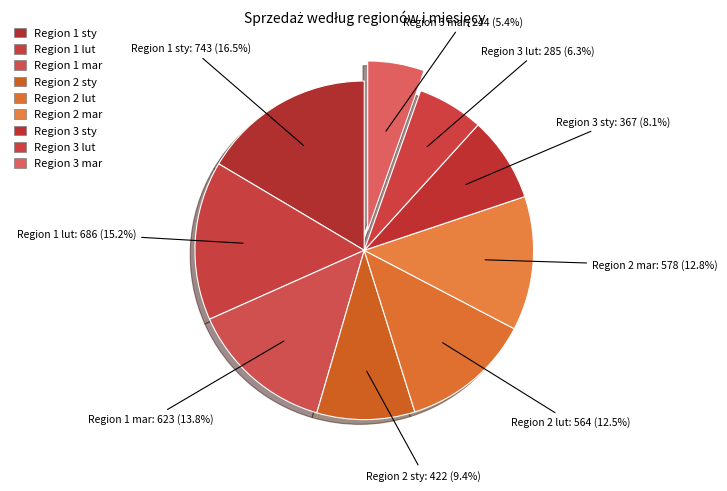

Between Region 1 lut and Region 2 lut, which is larger?

Region 1 lut